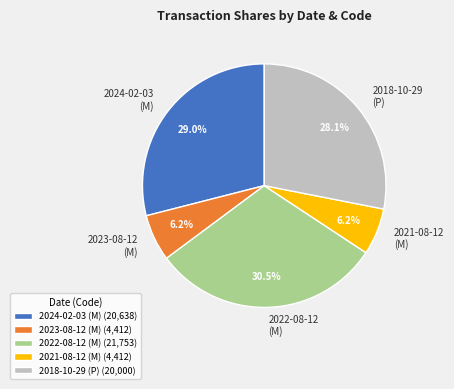

How many slices are in this pie chart?

5